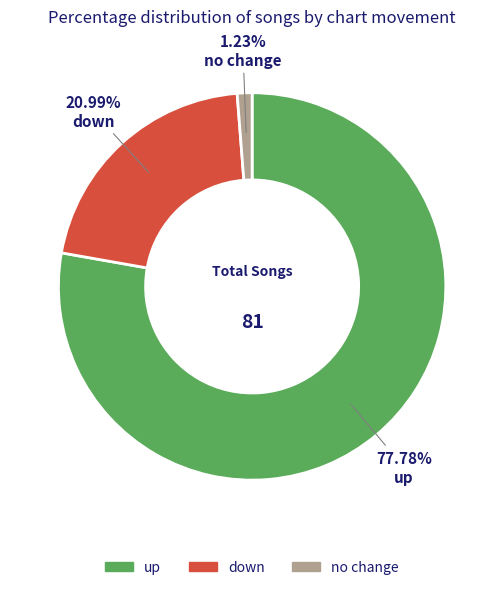

How many slices are in this pie chart?

3